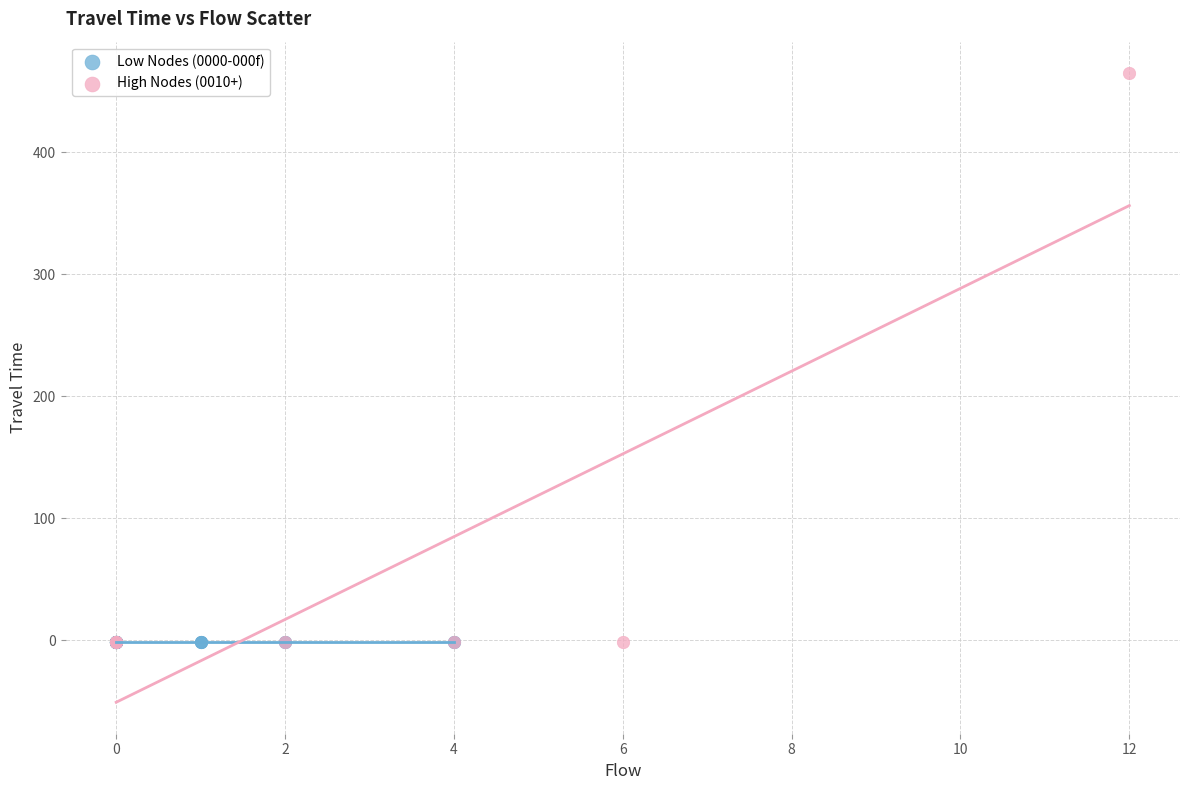

Which series contains the highest Y value?

High Nodes (0010+)